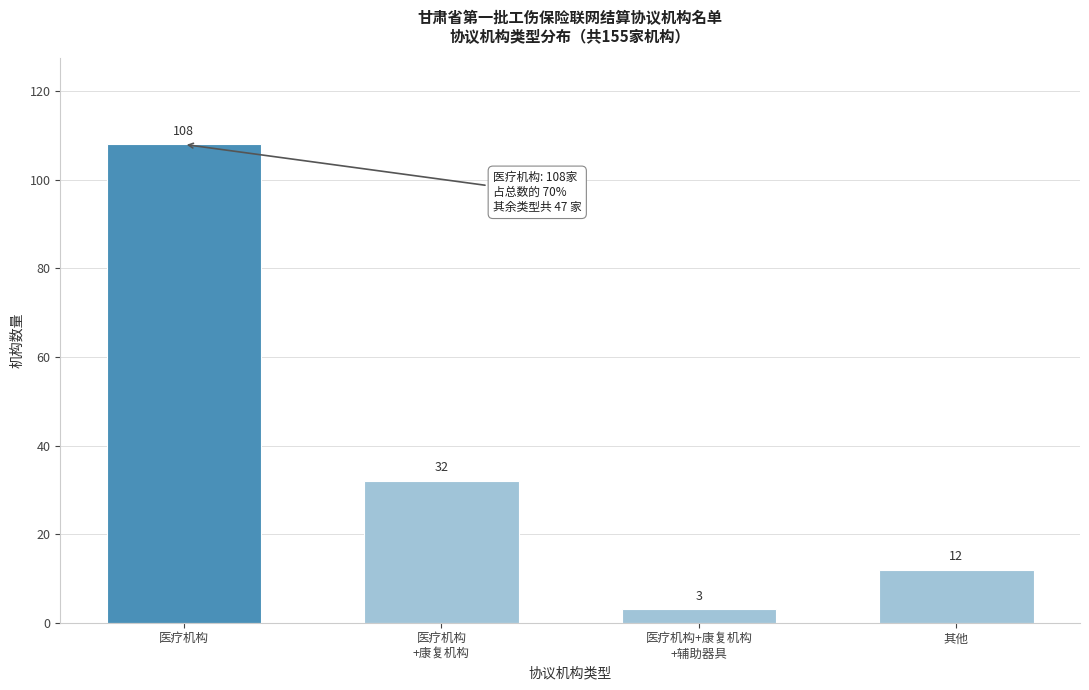

Reading left to right, transcribe all the data shown in this chart.

108	32	3	12